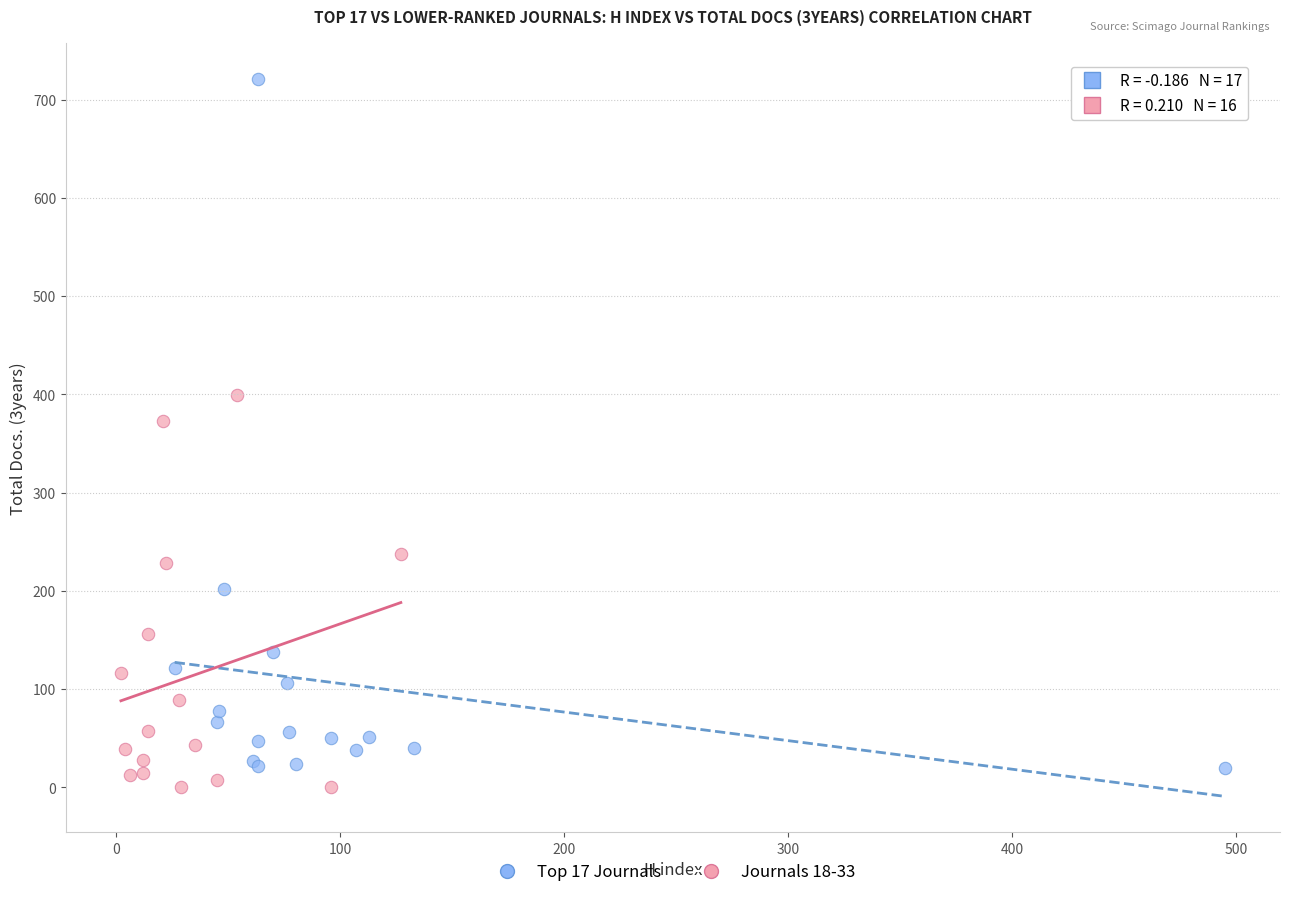

Which series has the largest Y range (max minus min)?

Top 17 Journals